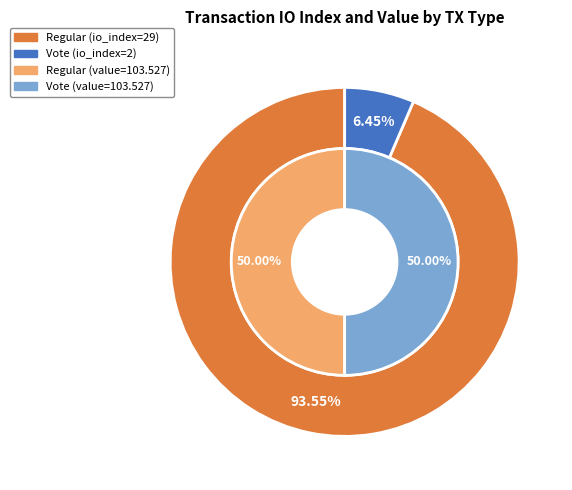

Is there a majority slice in this chart?

Yes